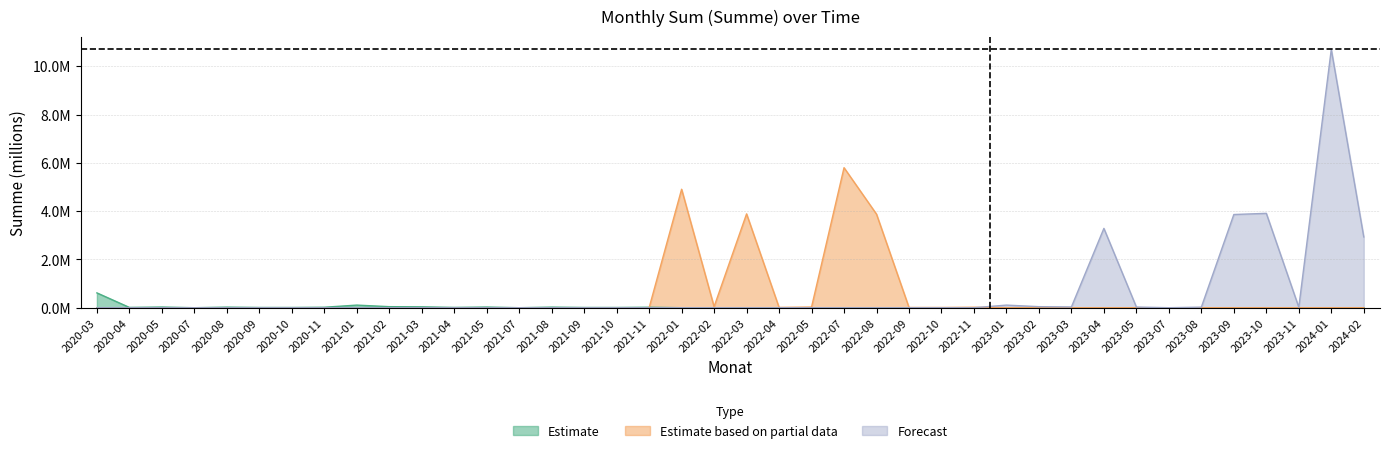

What is the label of the 12th point from the left?

2021-04